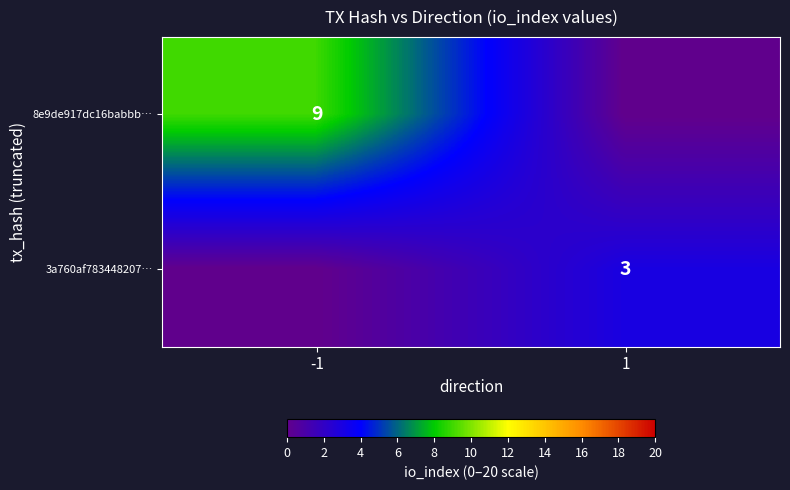

Which has a higher value, 1 or -1?

-1